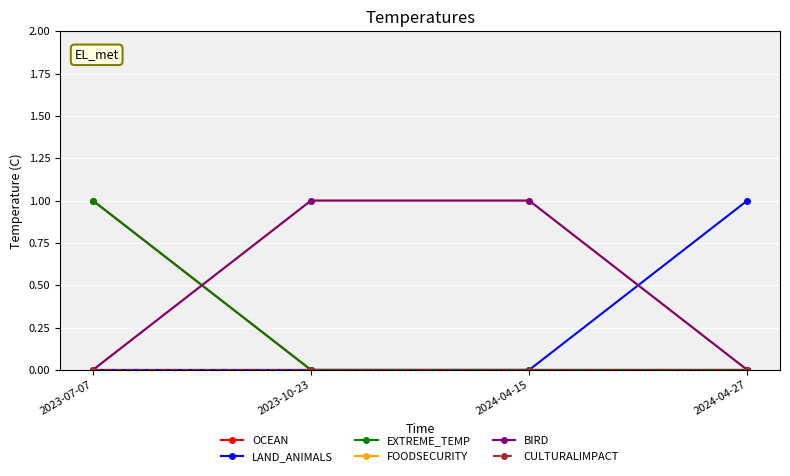

How many intersections are there between BIRD and LAND_ANIMALS?

1